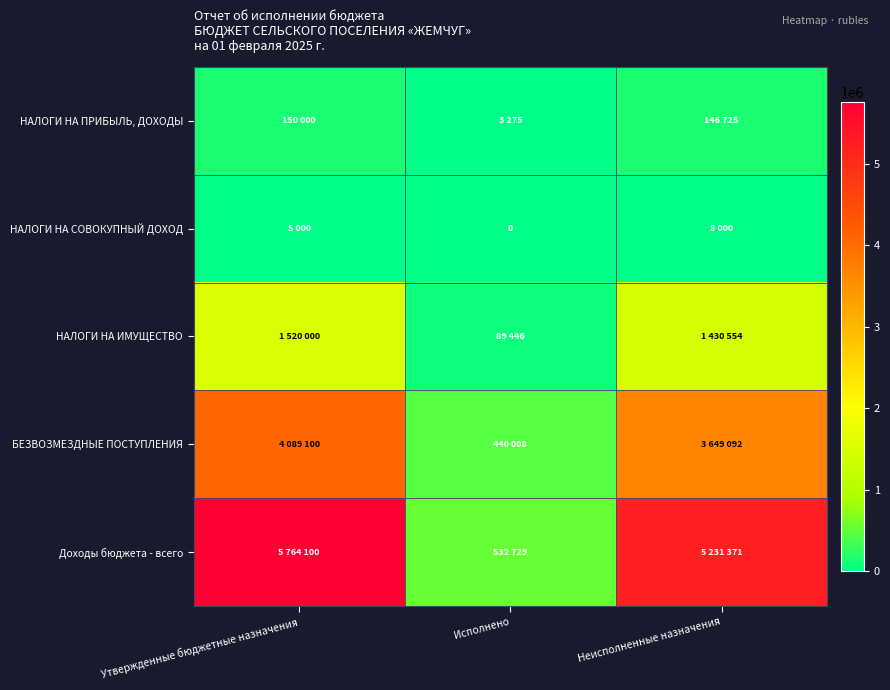

Where is БЕЗВОЗМЕЗДНЫЕ ПОСТУПЛЕНИЯ nearest to the value 2264554?

Неисполненные назначения